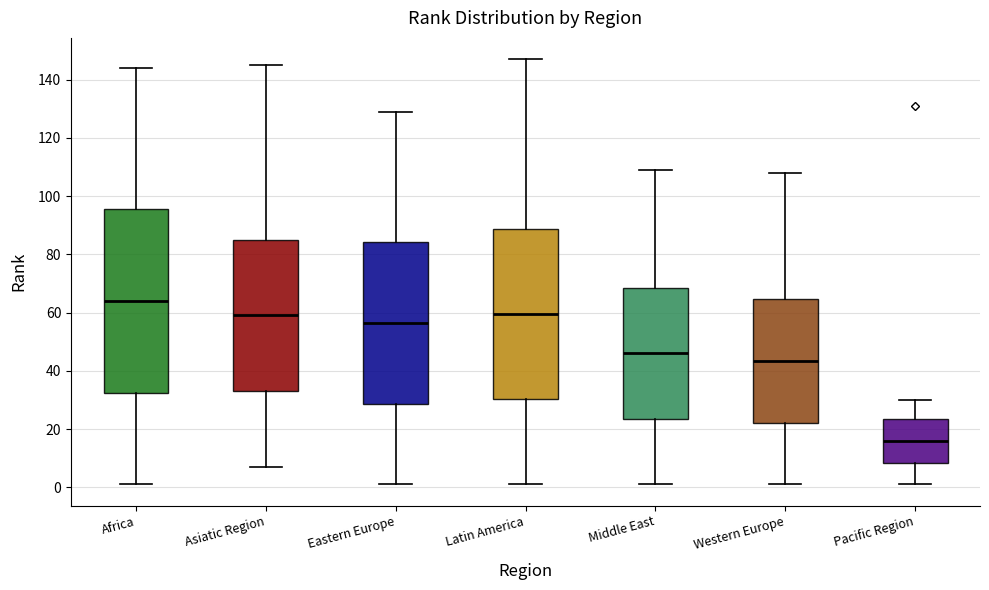

Which box has the highest median line?

Africa